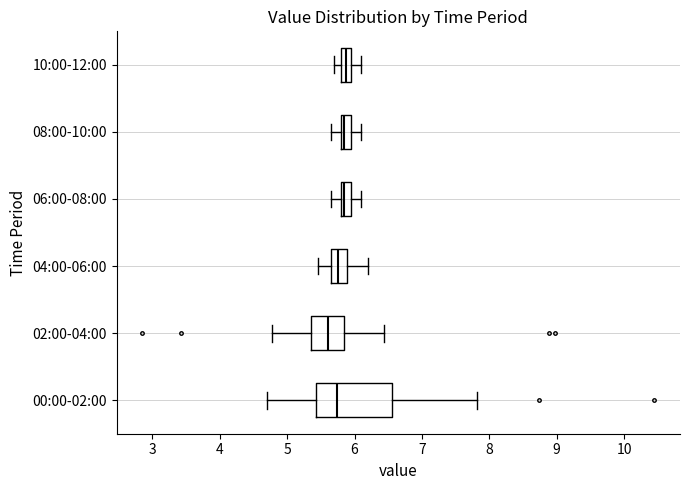

Which box is the widest, from its left edge to its right edge?

00:00-02:00